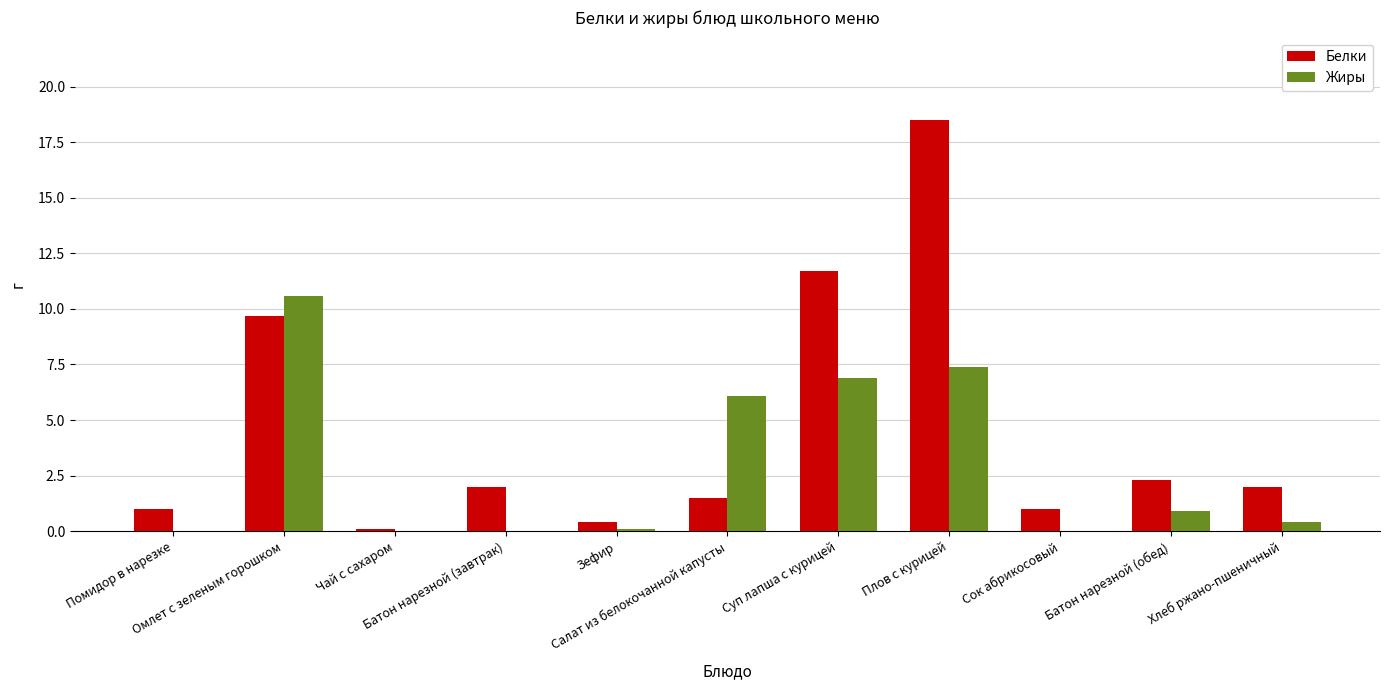

Which series has the largest total across all categories?

Белки